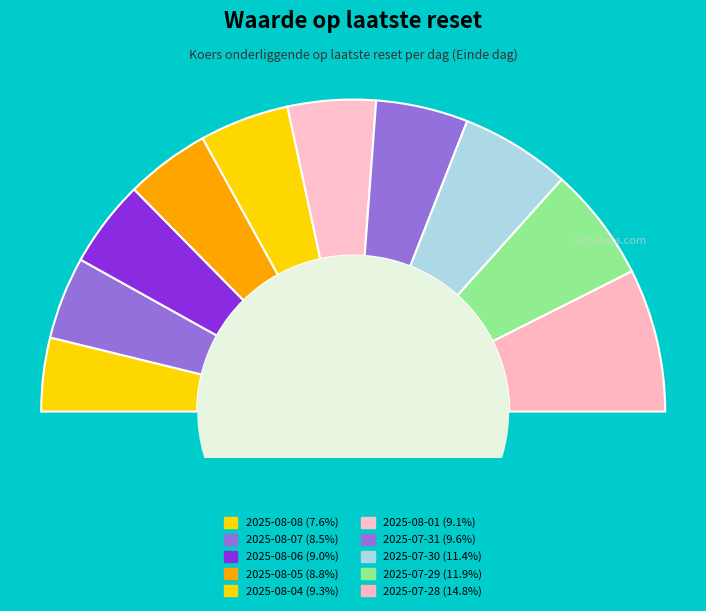

To the nearest percent, what percentage of the pie is 2025-07-28?

15%